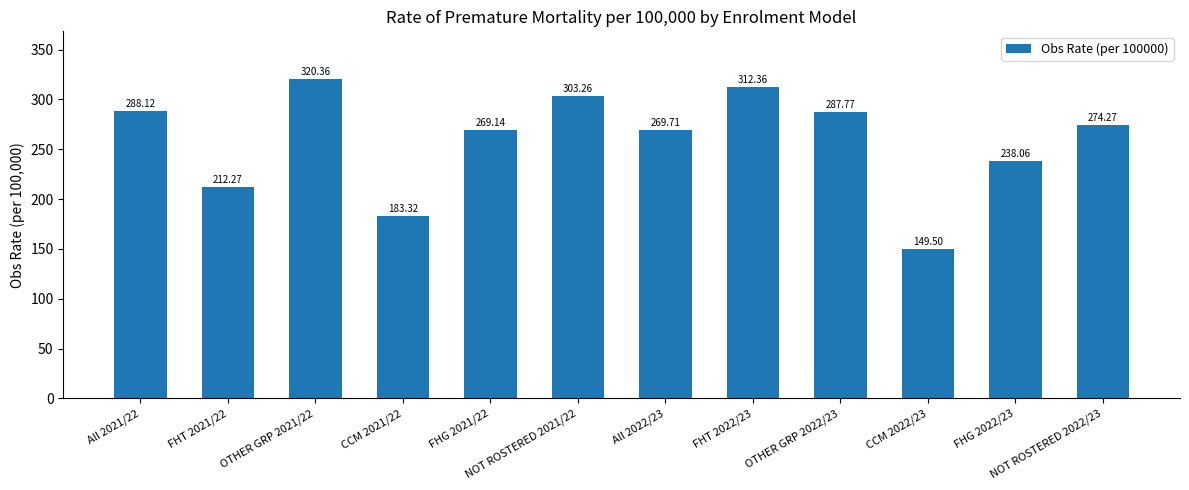

What is the label of the 4th bar from the left?

CCM 2021/22